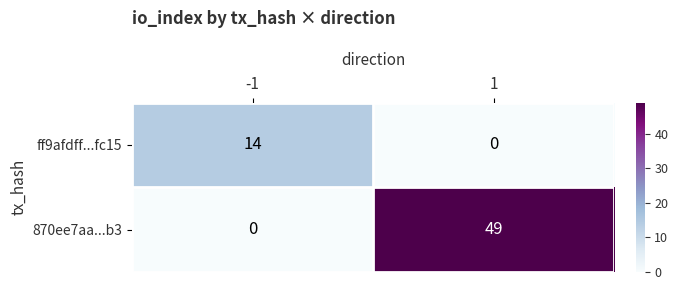

Which series has the widest spread of values?

870ee7aa...b3